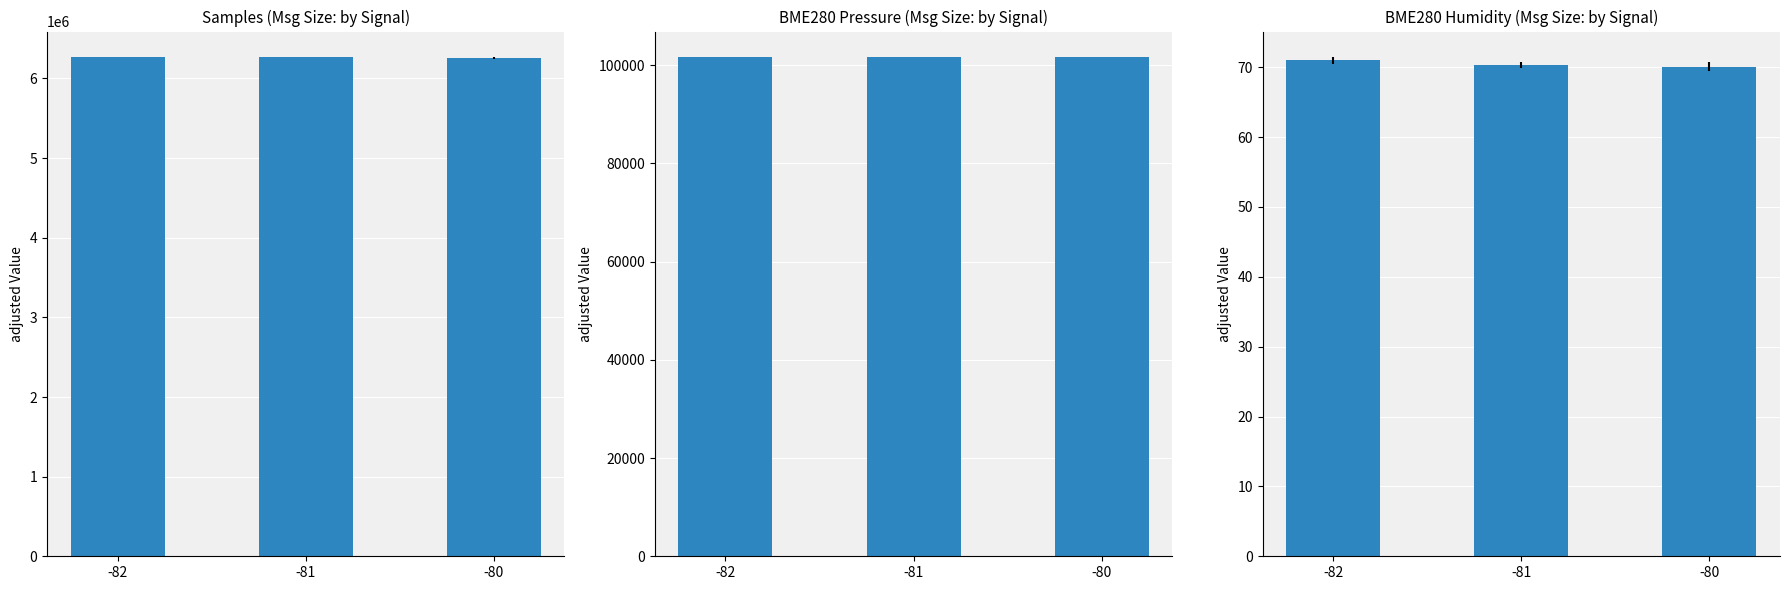

Reading right to left, transcribe all the data shown in this chart.

Samples: -80=6261473.5	-81=6274602.9	-82=6274905.7
BME280_pressure: -80=101770.1	-81=101760.3	-82=101752.6
BME280_humidity: -80=70.1	-81=70.3	-82=71.0